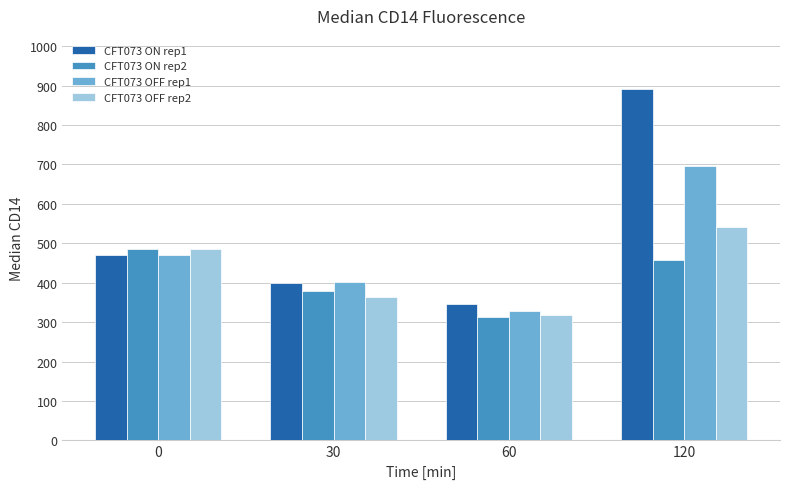

Rank the series by their average value, from highest to lowest.

CFT073 ON rep1, CFT073 OFF rep1, CFT073 OFF rep2, CFT073 ON rep2